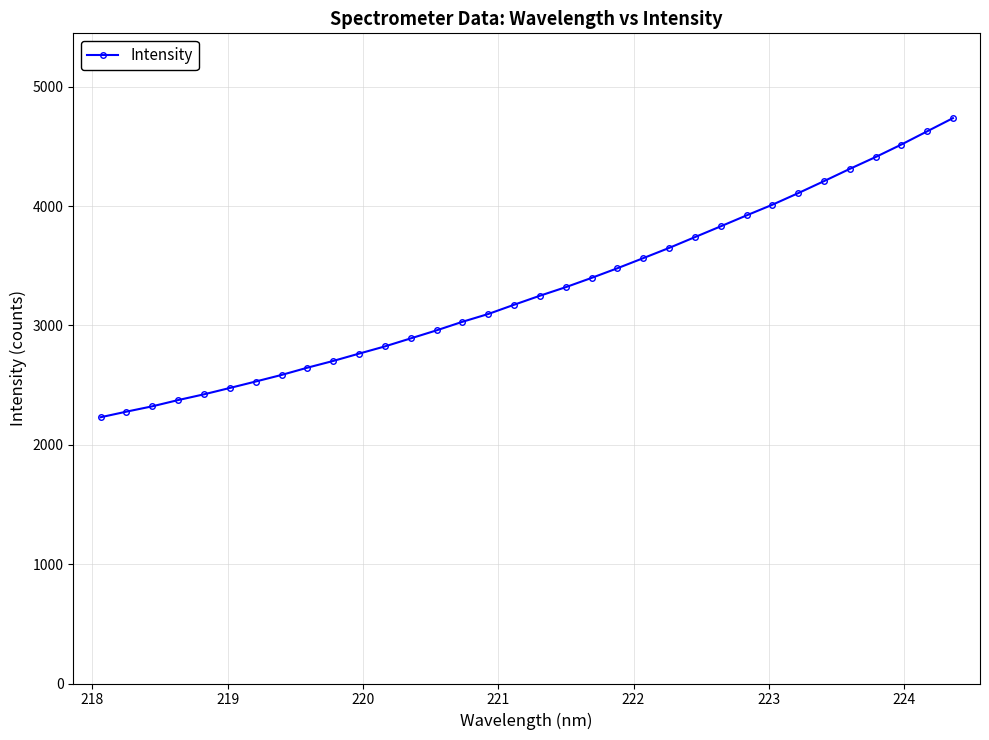

What is the smallest value displayed?

2231.1